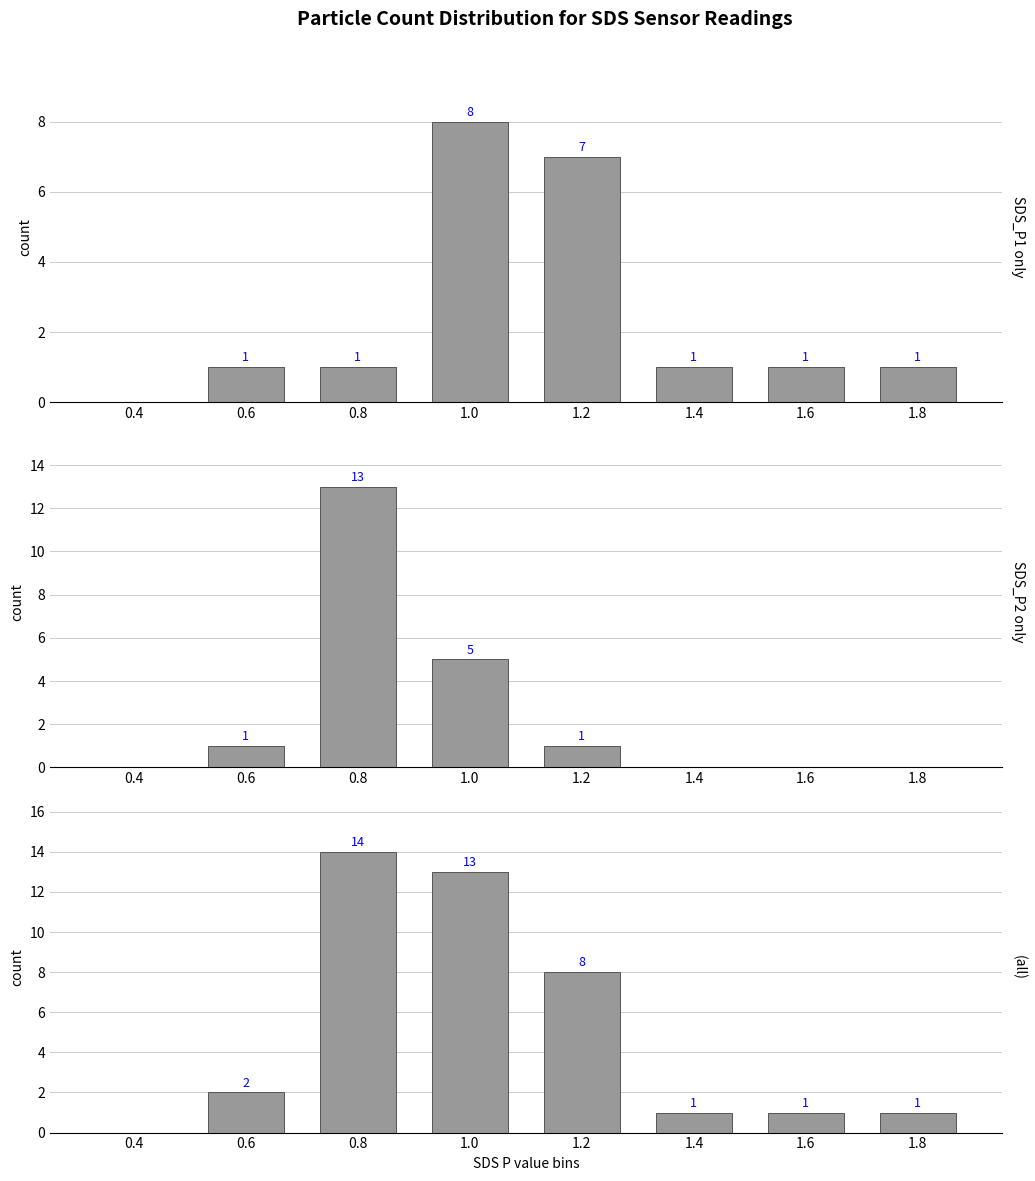

The value of SDS_P1 at 1.4 is 2. True or false?

False